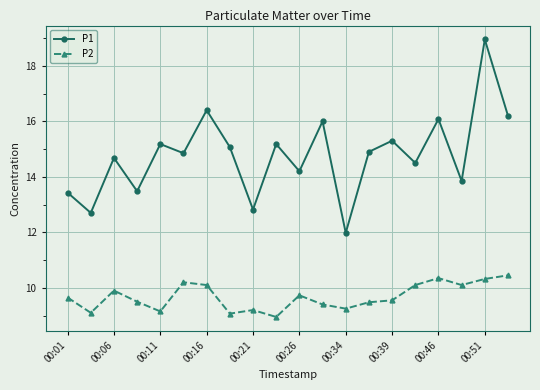

What is the value of the P1 point at the 5th from the left?

15.2